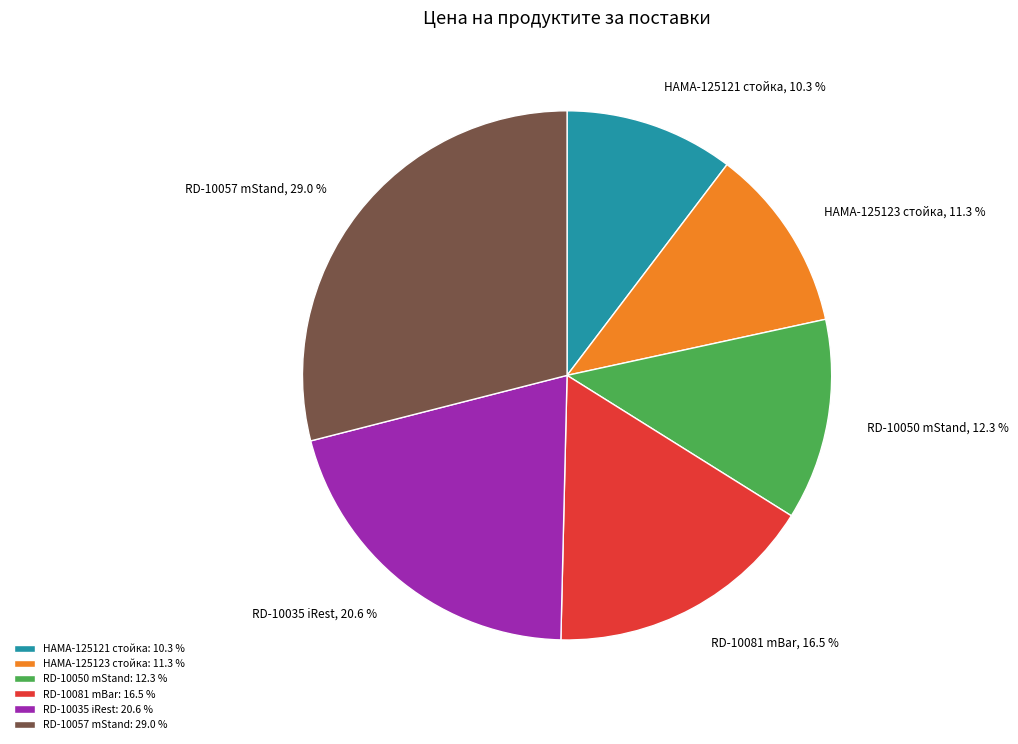

To the nearest percent, what percentage of the pie is RD-10035 iRest?

21%